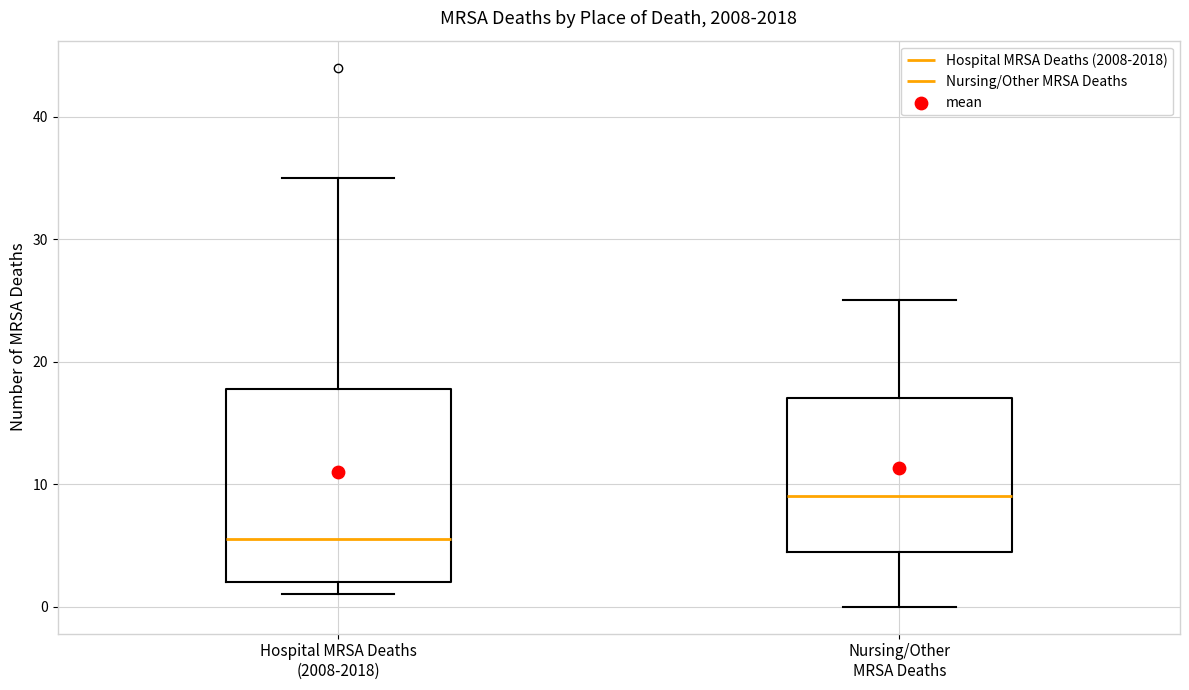

Comparing the boxes themselves (not the whiskers), which one is the tallest?

Hospital MRSA Deaths (2008-2018)